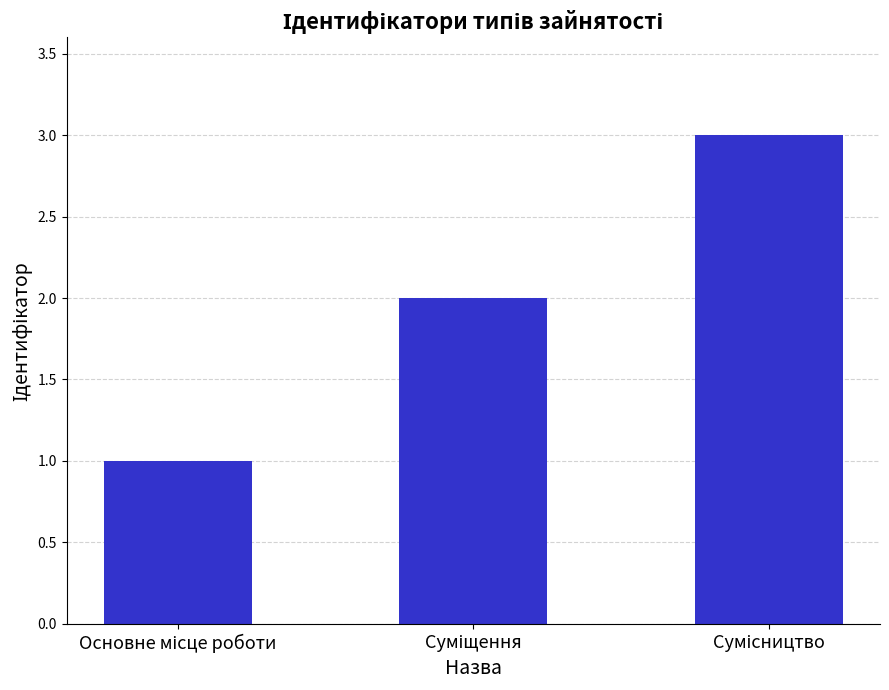

What is the sum of all values?

6